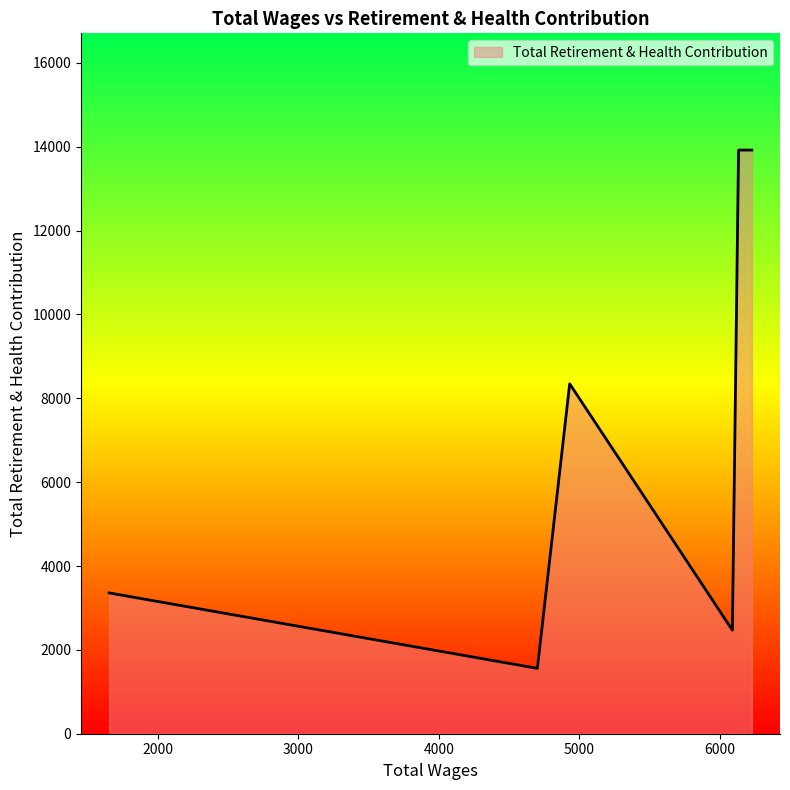

What is the maximum value shown in the chart?

13920